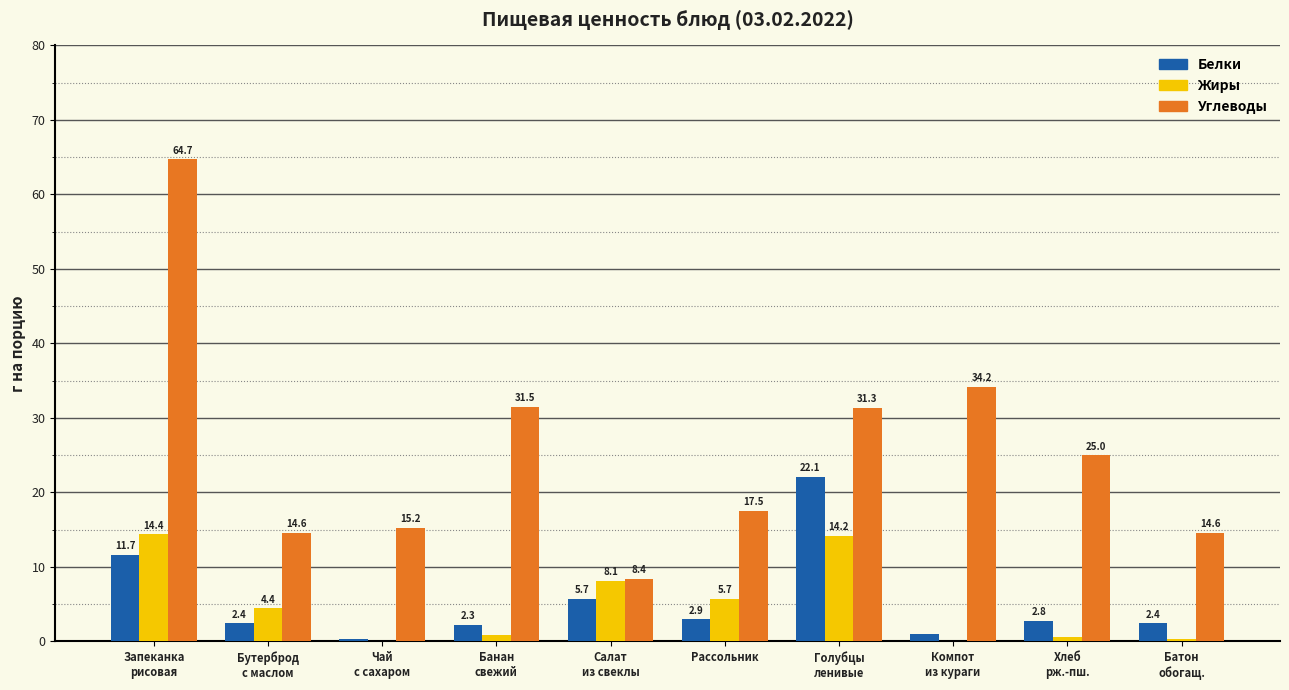

Are the bars horizontal?

No